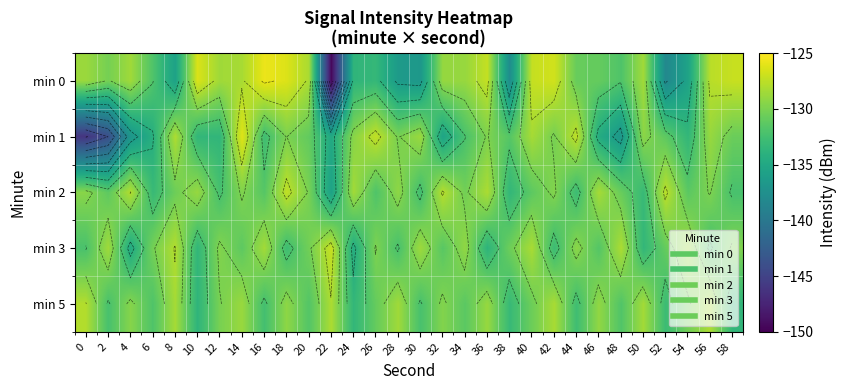

How many series are shown in this chart?

5